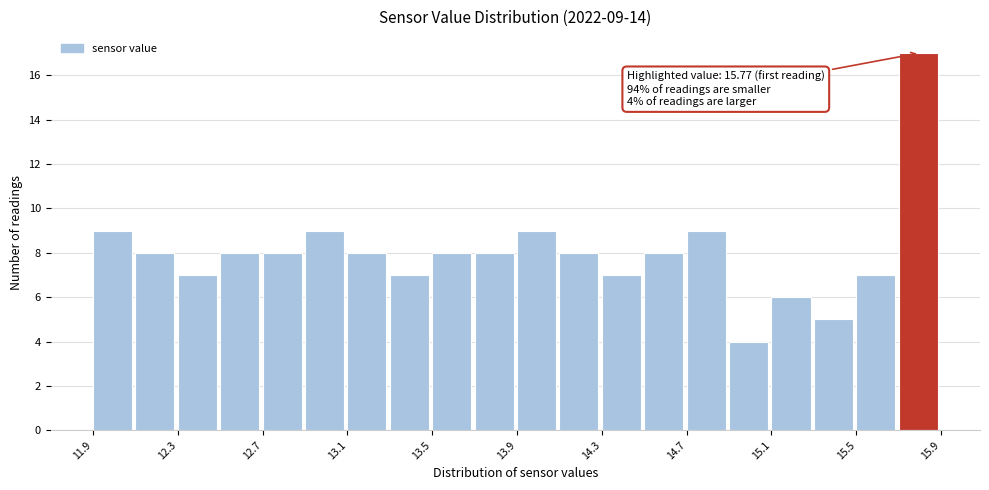

Around what value on the x-axis is the tallest bar? Give the approximate position of its centre, as read against the axis.

15.75